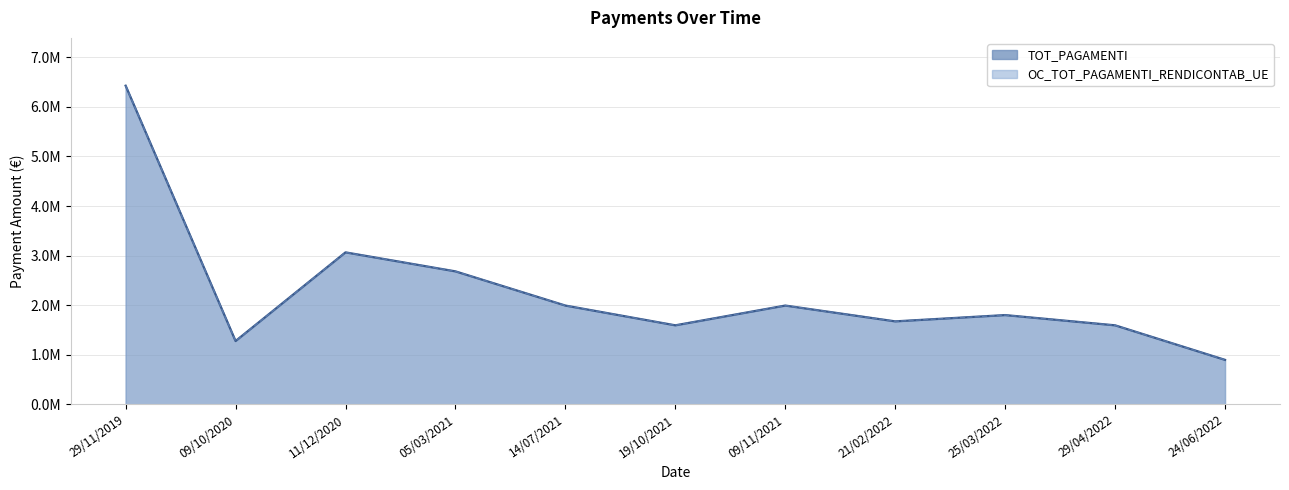

True or false: OC_TOT_PAGAMENTI_RENDICONTAB_UE and TOT_PAGAMENTI intersect in this chart.

False